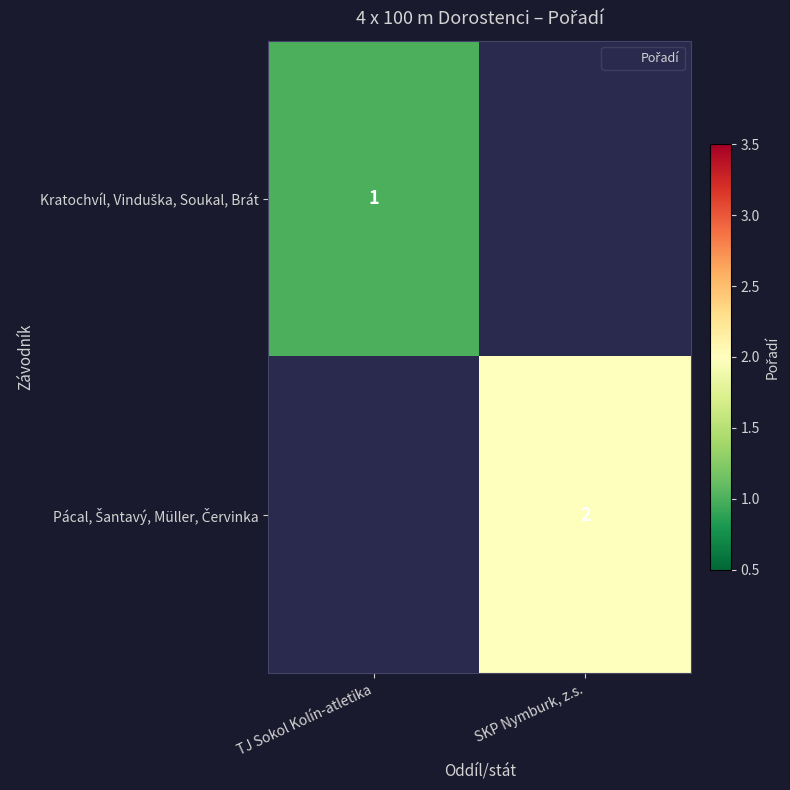

Which series has the largest range (max minus min)?

Kratochvíl, Vinduška, Soukal, Brát